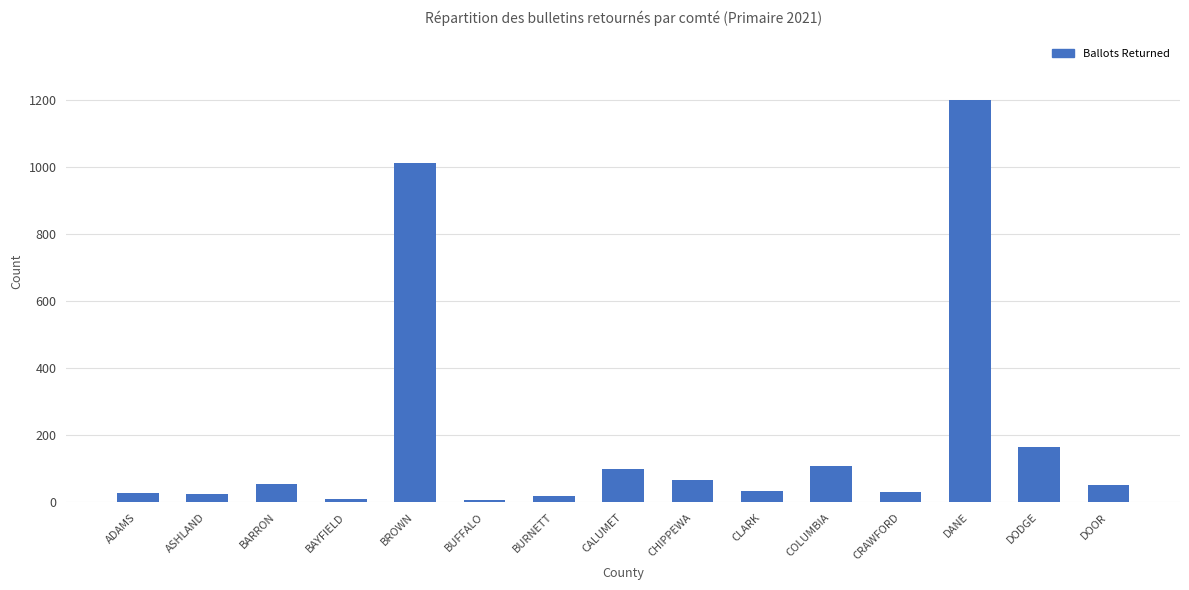

Approximately how many times larger is the value at ASHLAND compared to BUFFALO?

3.7